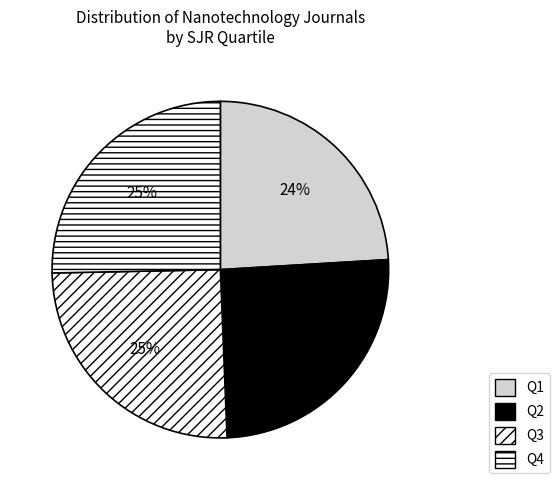

Approximately how many times larger is the value at Q2 compared to Q1?

1.1